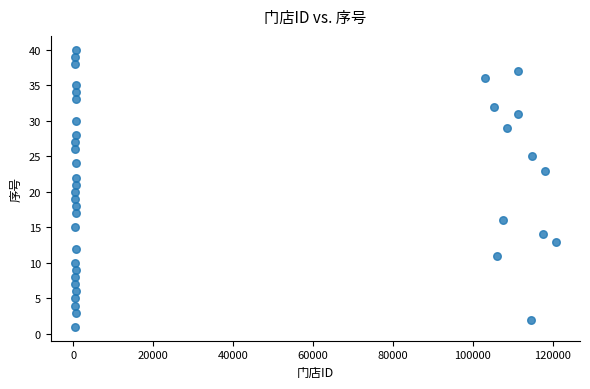

What is the range of X values (max minus min)?

120537